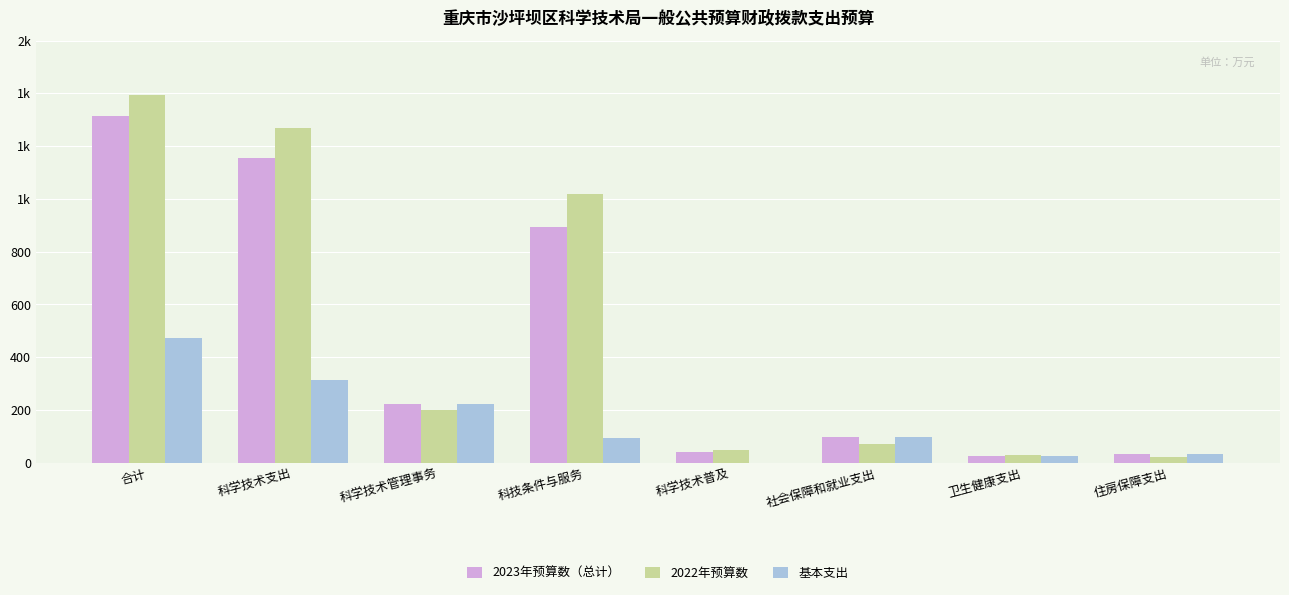

What is the minimum value for 2023年预算数（总计）?

26.2